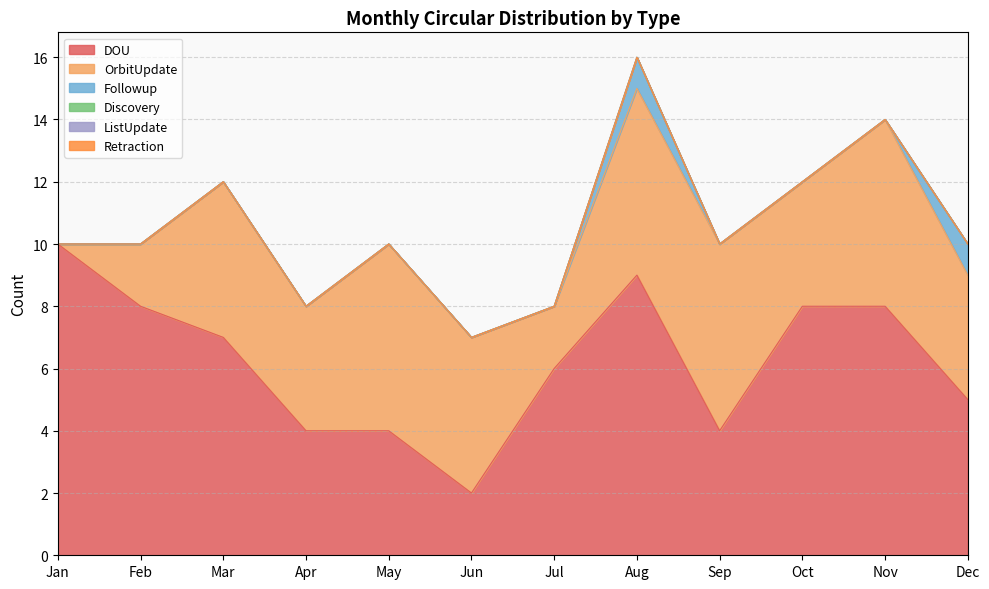

True or false: ListUpdate and Followup cross at least once.

False